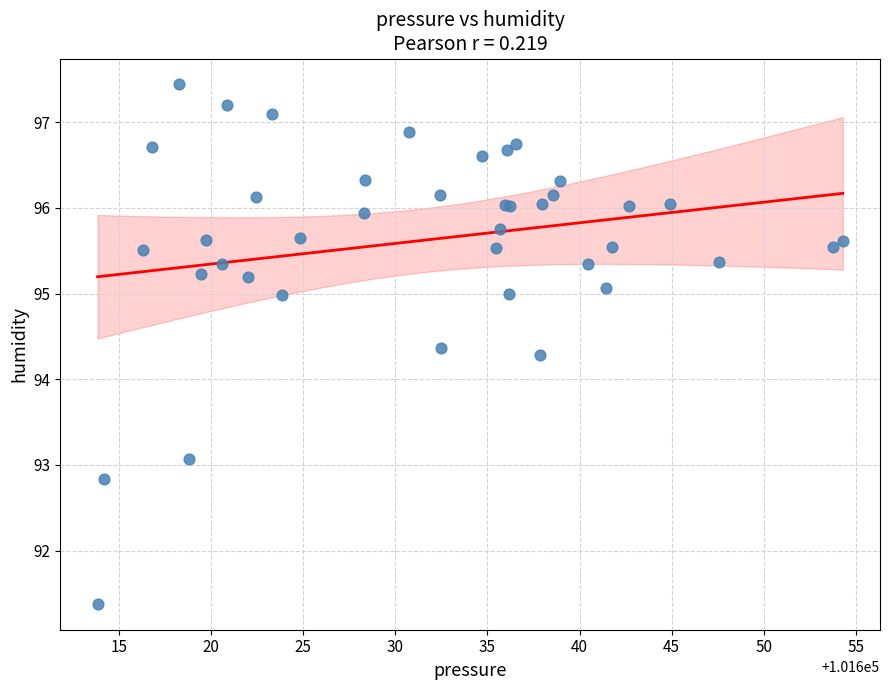

What Y value in the scatter plot is closest to 94?

94.3